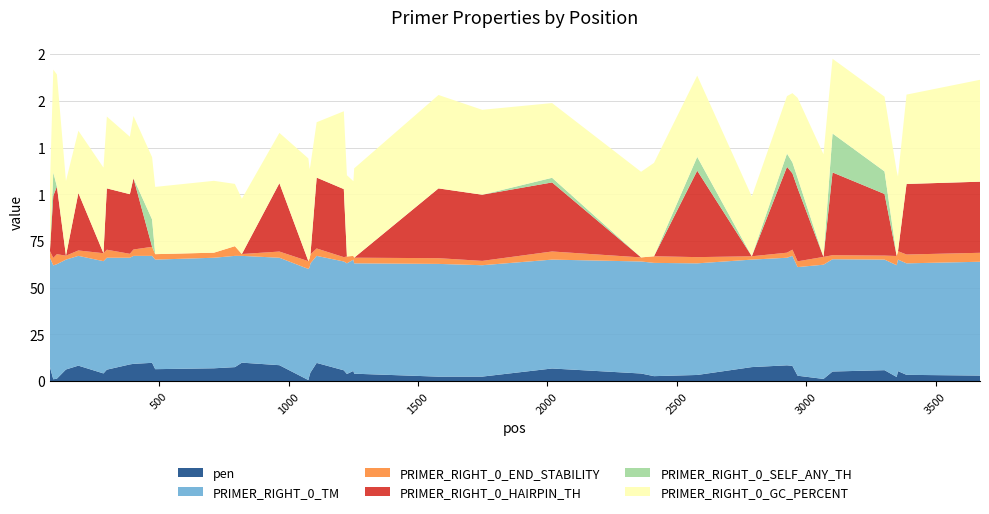

Reading left to right, transcribe all the data shown in this chart.

pen: 7.5	0.9	1.3	6.2	8.2	4.1	6.1	8.9	9.2	9.8	6.4	6.8	7.5	9.8	8.5	0.5	3.4	4.6	9.7	5.7	3.8	5.4	3.9	2.4	2.4	6.7	4.0	2.6	3.3	7.5	8.4	8.1	2.9	1.1	5.1	5.8	2.2	5.3	3.3	2.9
PRIMER_RIGHT_0_TM: 58.5	60.9	61.3	58.8	58.8	60.1	59.9	57.1	57.8	57.2	58.6	59.2	59.5	57.2	57.5	59.5	57.6	58.4	57.3	58.3	59.2	59.6	59.1	60.4	59.6	58.3	60.0	60.6	59.7	57.5	57.6	58.9	58.1	61.1	60.1	59.2	59.8	59.7	59.7	60.9
PRIMER_RIGHT_0_END_STABILITY: 3.6	4.0	5.4	2.1	2.9	4.3	4.3	2.1	3.4	4.8	2.9	2.7	5.2	1.0	3.3	4.2	4.8	4.8	4.0	2.3	3.7	2.0	3.0	3.1	2.3	4.3	2.2	3.5	3.3	1.8	2.7	3.3	3.1	4.2	2.1	2.1	4.9	4.5	4.7	4.8
PRIMER_RIGHT_0_HAIRPIN_TH: 0.0	33.2	36.2	0.0	30.8	0.0	32.8	31.9	38.1	0.0	0.0	0.0	0.0	0.0	36.6	0.0	0.0	0.0	37.9	36.4	0.0	0.0	0.0	37.4	35.4	37.0	0.0	0.0	46.3	0.0	46.0	40.9	39.2	0.0	44.3	33.0	0.0	0.0	37.8	38.1
PRIMER_RIGHT_0_SELF_ANY_TH: 0.0	12.6	0.0	0.0	0.0	0.0	0.0	0.0	0.0	14.7	0.0	0.0	0.0	0.0	0.0	0.0	0.0	0.0	0.0	0.0	0.0	0.0	0.0	0.0	0.0	2.5	0.0	0.0	7.4	0.0	7.1	5.9	5.5	0.0	20.9	12.1	0.0	0.0	0.0	0.0
PRIMER_RIGHT_0_GC_PERCENT: 34.6	55.0	60.0	40.0	33.3	45.8	38.5	30.8	33.3	33.3	36.0	38.5	33.3	29.6	26.9	55.0	47.6	47.8	29.6	41.7	43.5	40.0	47.8	50.0	45.5	40.0	45.8	50.0	43.5	32.0	30.8	37.0	42.9	55.0	40.0	40.0	45.5	40.0	47.8	54.5